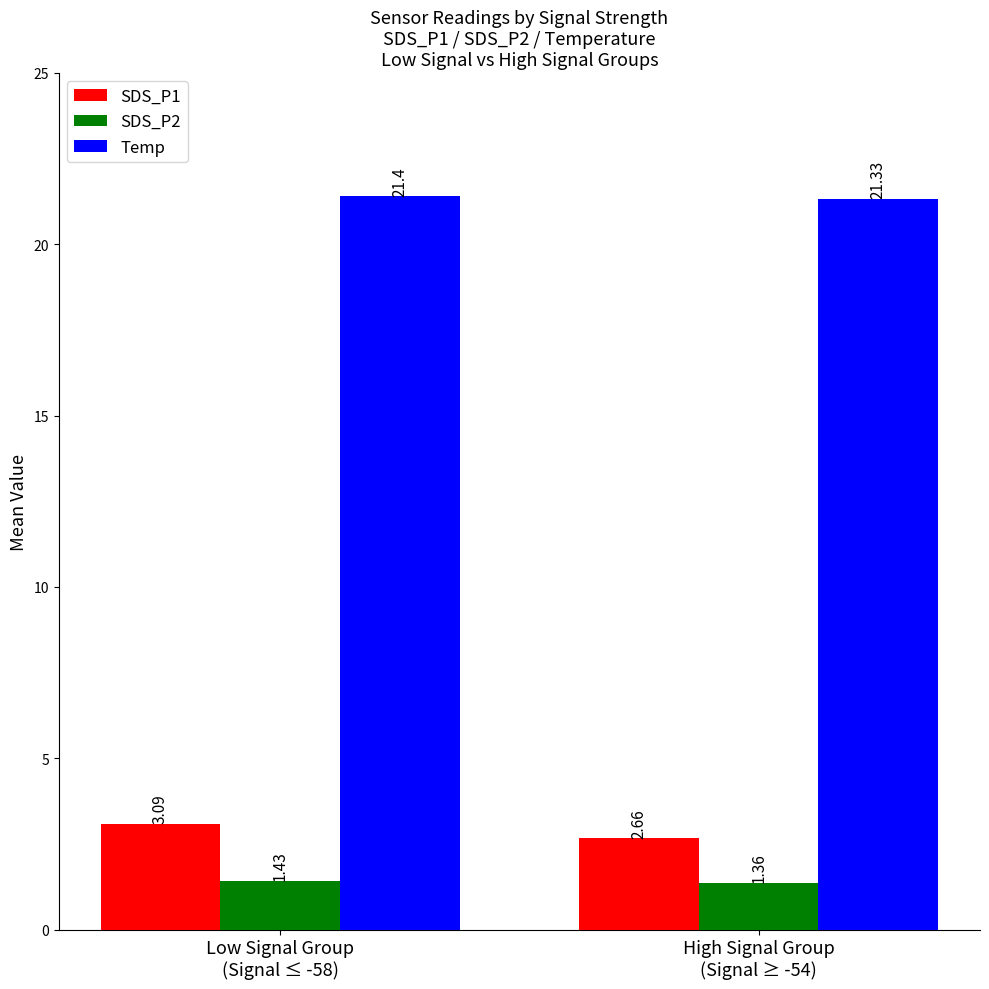

Between Low Signal Group
(Signal ≤ -58) and High Signal Group
(Signal ≥ -54), which series saw the biggest shift?

SDS_P1